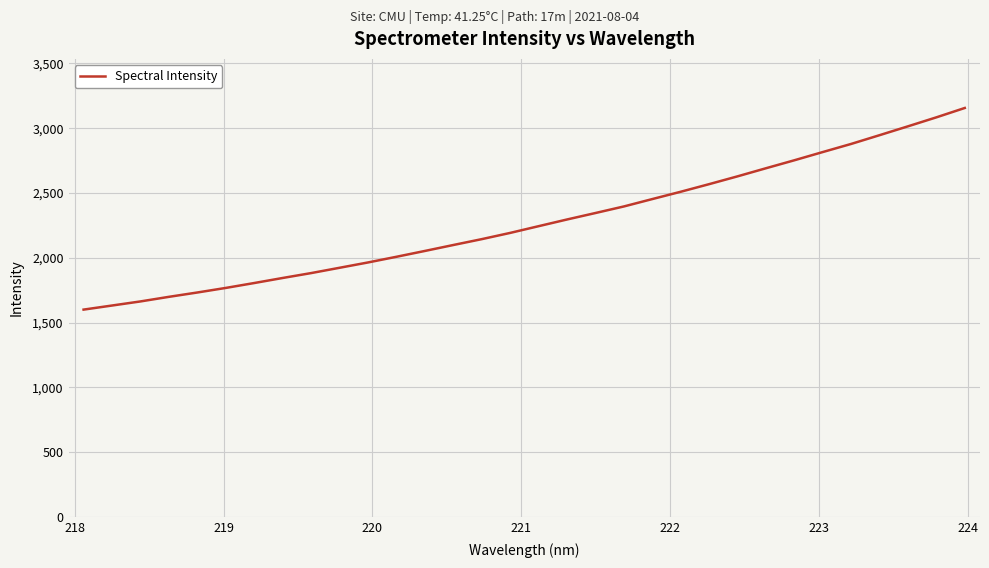

What is the difference between the maximum and minimum values?

1555.8